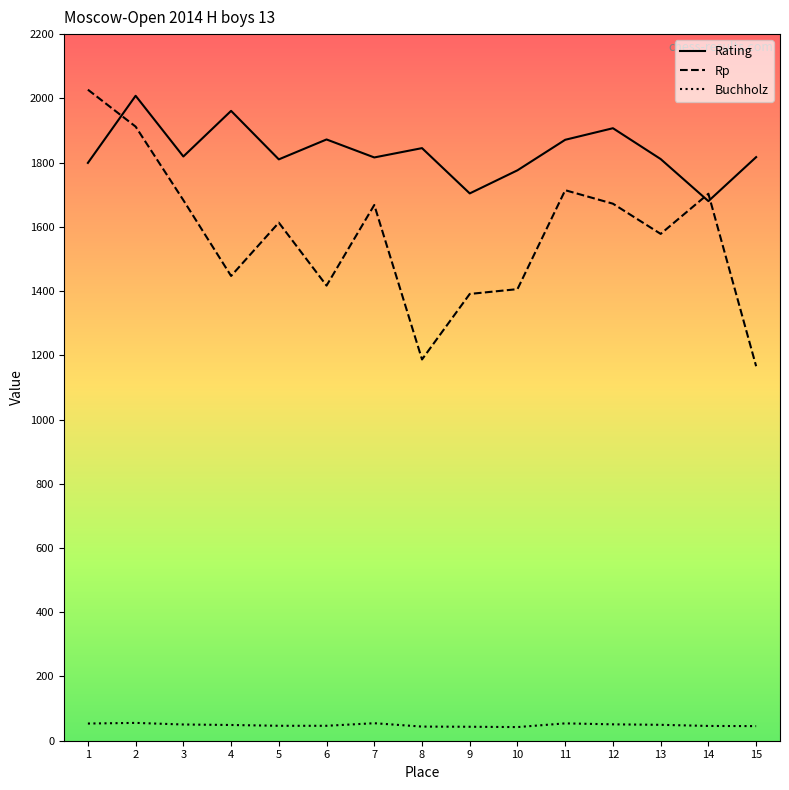

How many categories are shown in the chart?

15